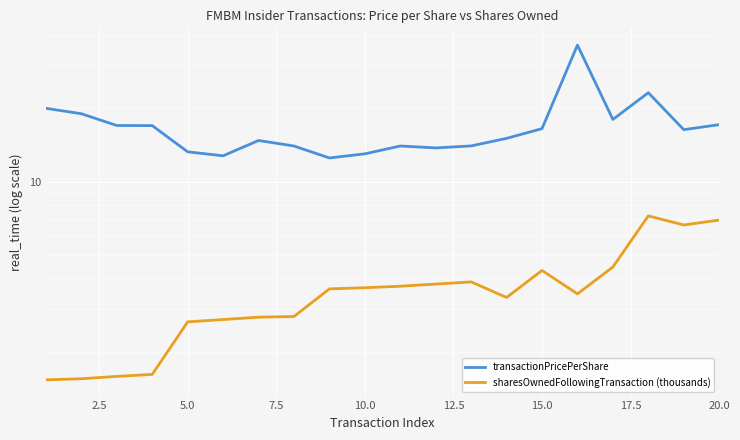

What is the sum of the transactionPricePerShare values at 16 and 2.5?

37.0